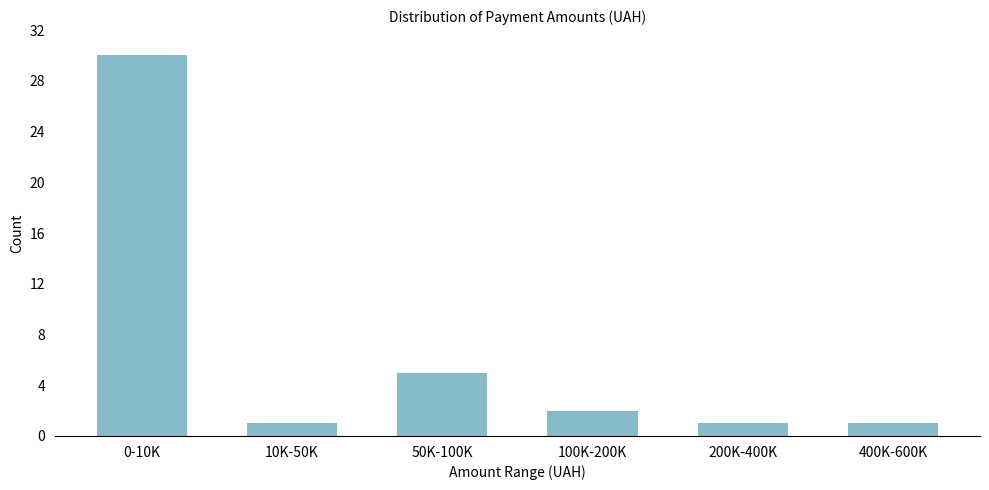

Reading left to right, extract all data points from this chart.

0-10K=30	10K-50K=1	50K-100K=5	100K-200K=2	200K-400K=1	400K-600K=1